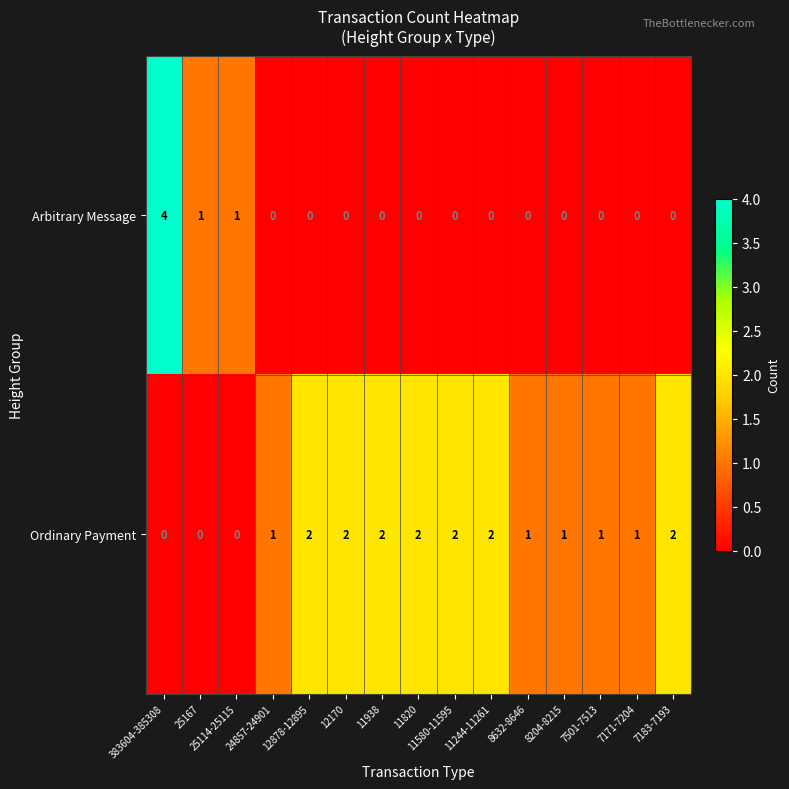

What is the difference between the maximum and minimum values in the Arbitrary Message series?

4